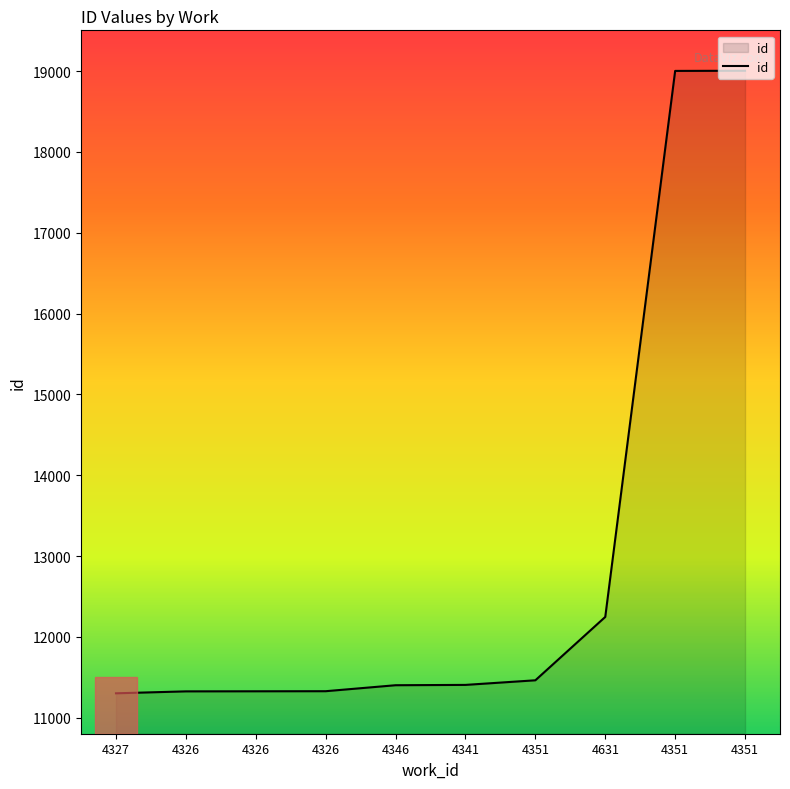

Between 4327 and 4351, which is larger?

4351